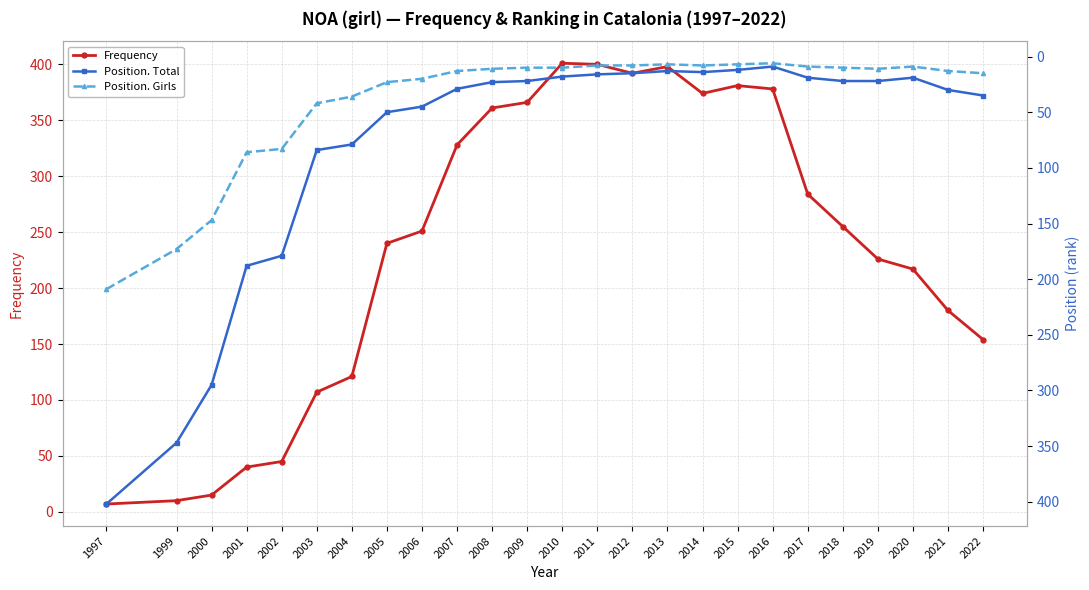

Does the chart display data point markers on the line(s)?

Yes